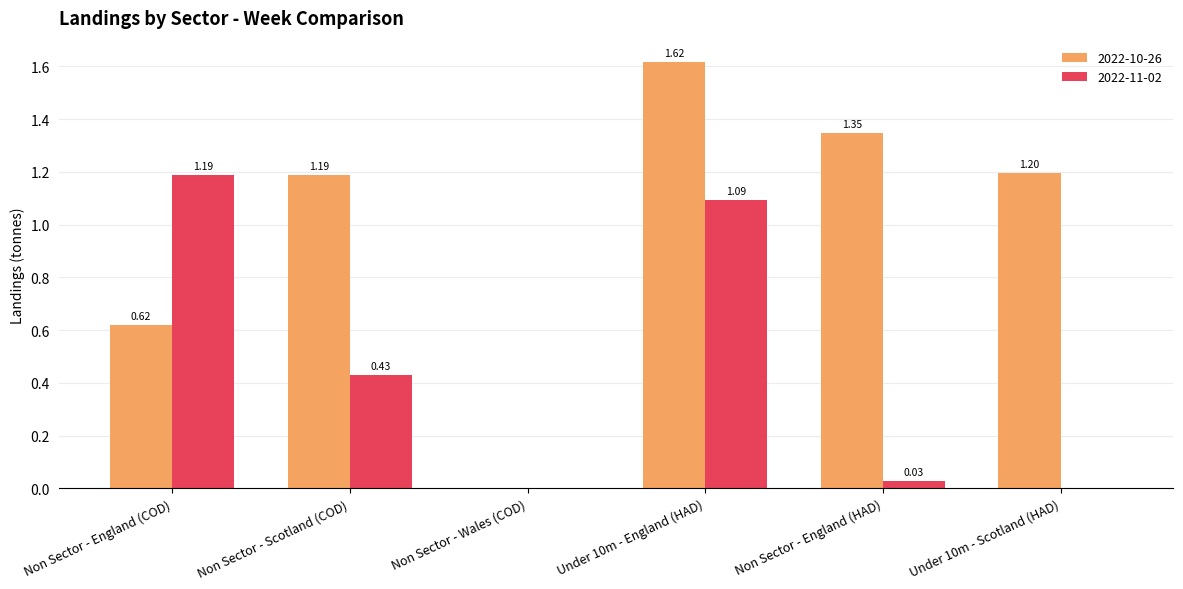

Where does the 2022-10-26 series first go above 1?

Non Sector - Scotland (COD)